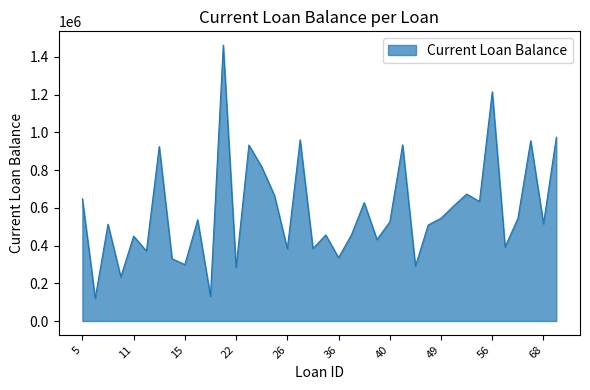

What is the difference between the maximum and minimum values?

1341893.2